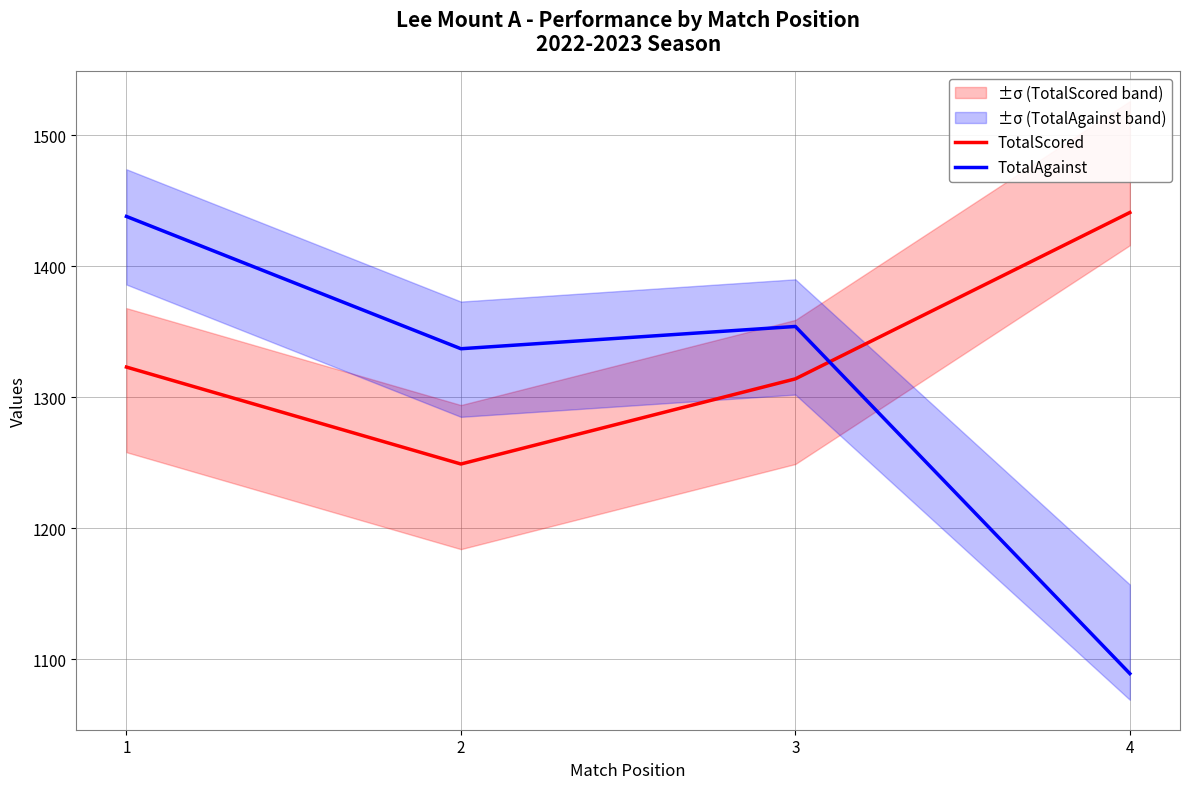

The value of TotalScored at 1 is 1323. True or false?

True